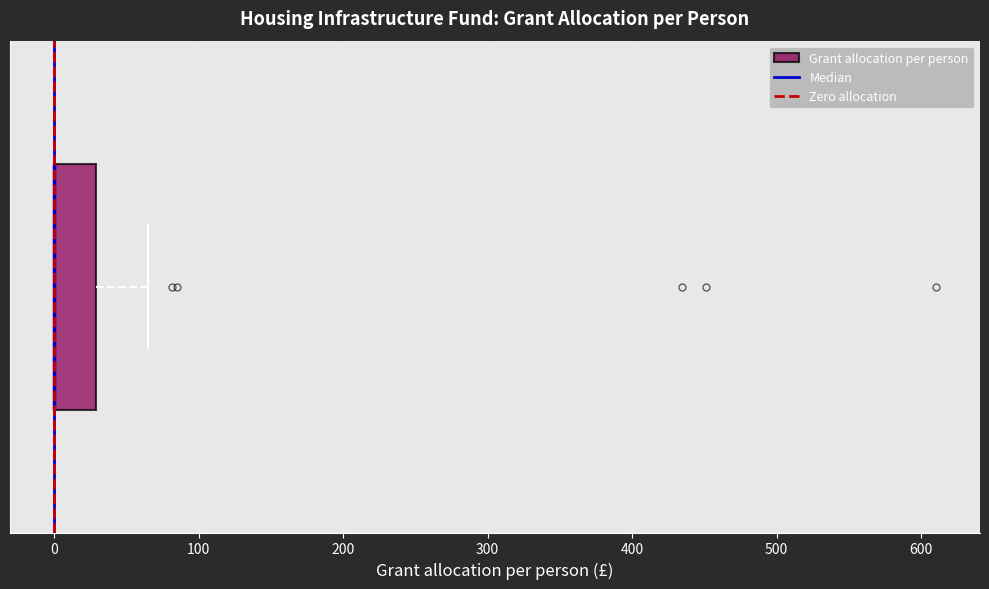

Read this box plot against the x-axis: the position of the median line, the range covered by the box, and the ends of both whiskers. The values are not printed on the chart, so give them approximately, as read against the axis.

median 0 (drawn on the box's left edge), box 0 to 30, whiskers 0 to 60